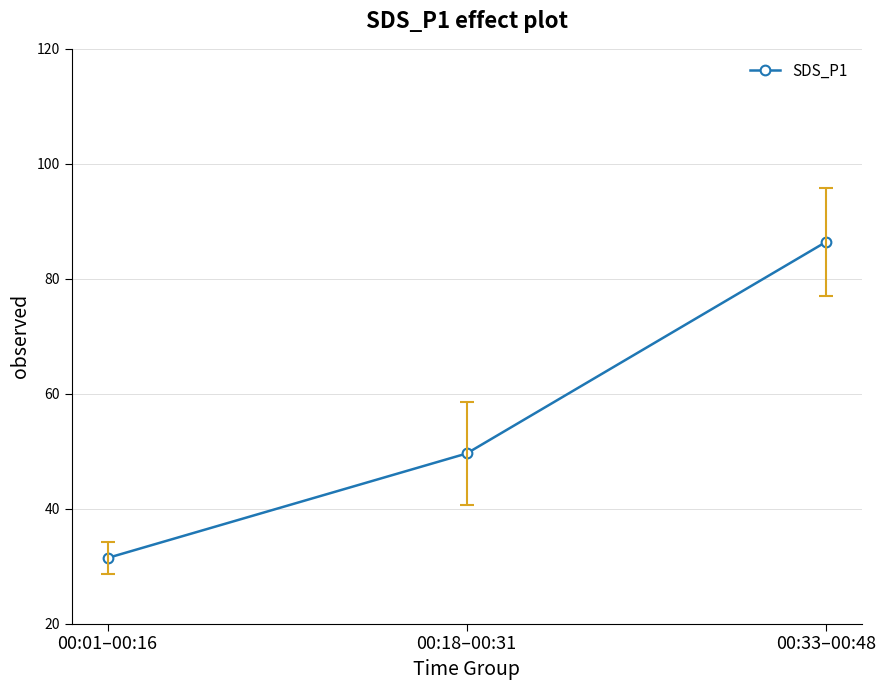

How many data points are less than 49?

1